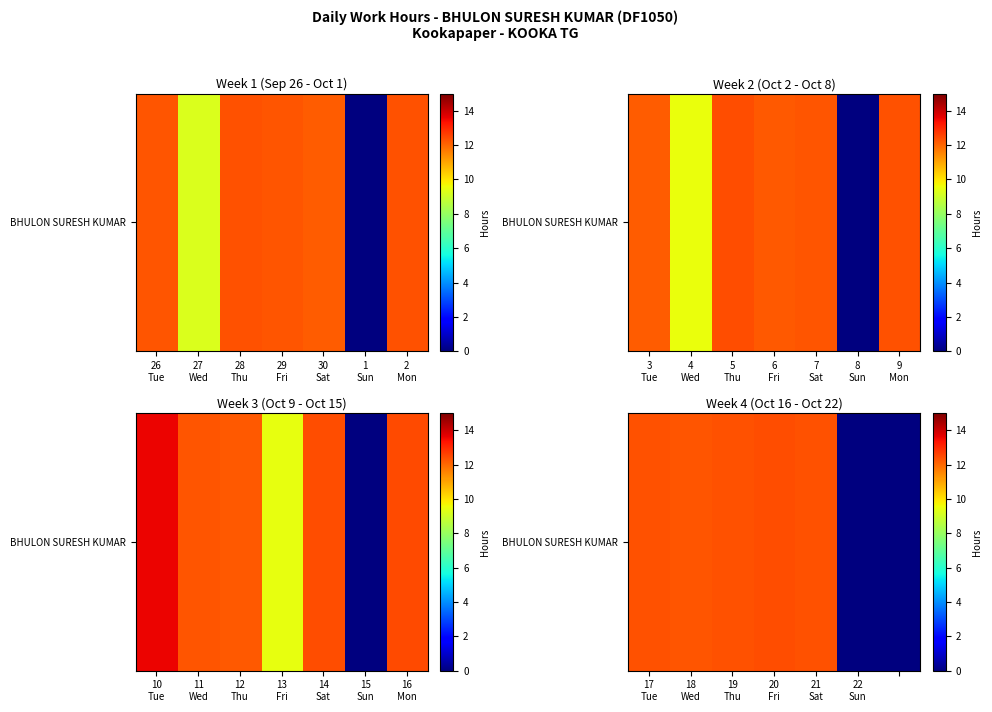

How many values exceed 12?

5